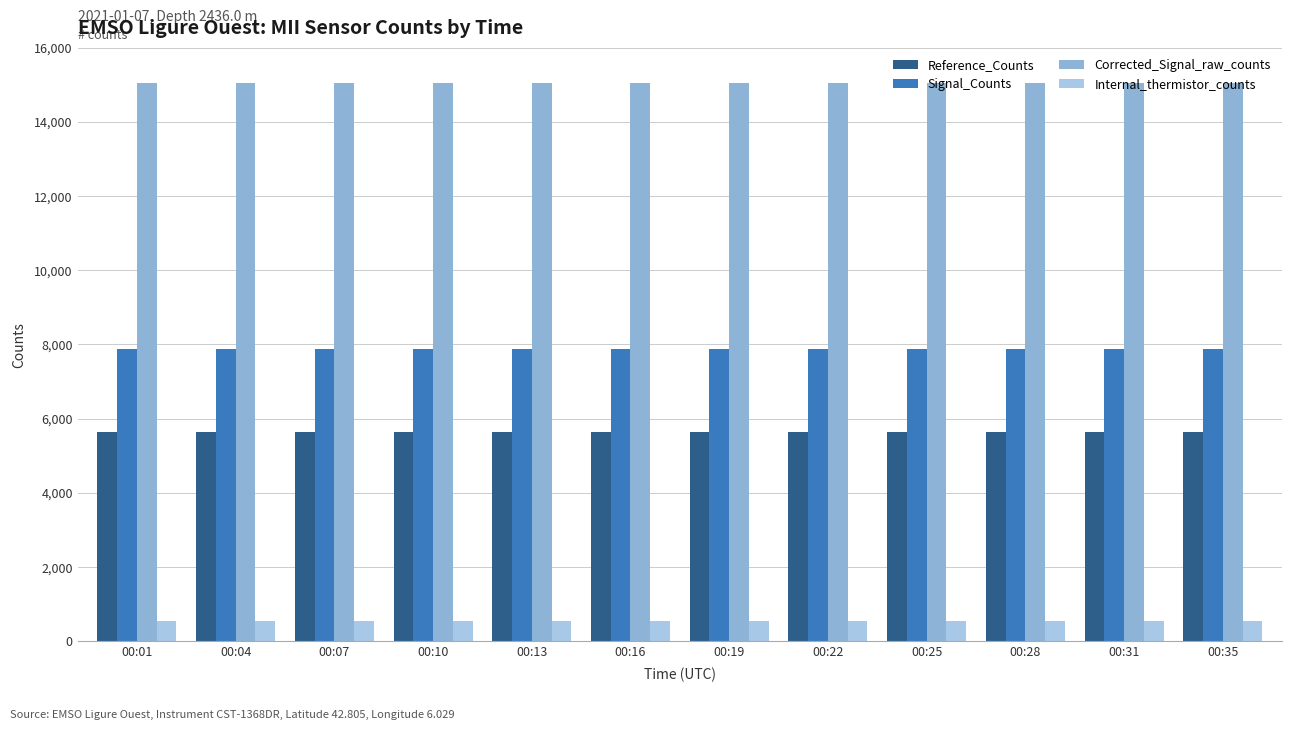

List the series in order of their peak value, lowest first.

Internal_thermistor_counts, Reference_Counts, Signal_Counts, Corrected_Signal_raw_counts